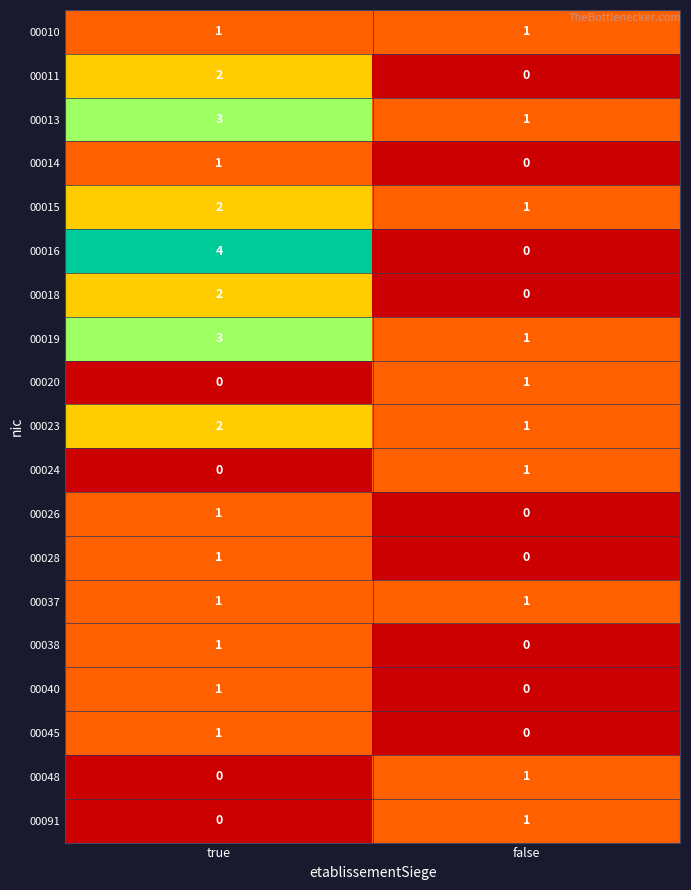

What is the greatest value displayed?

4